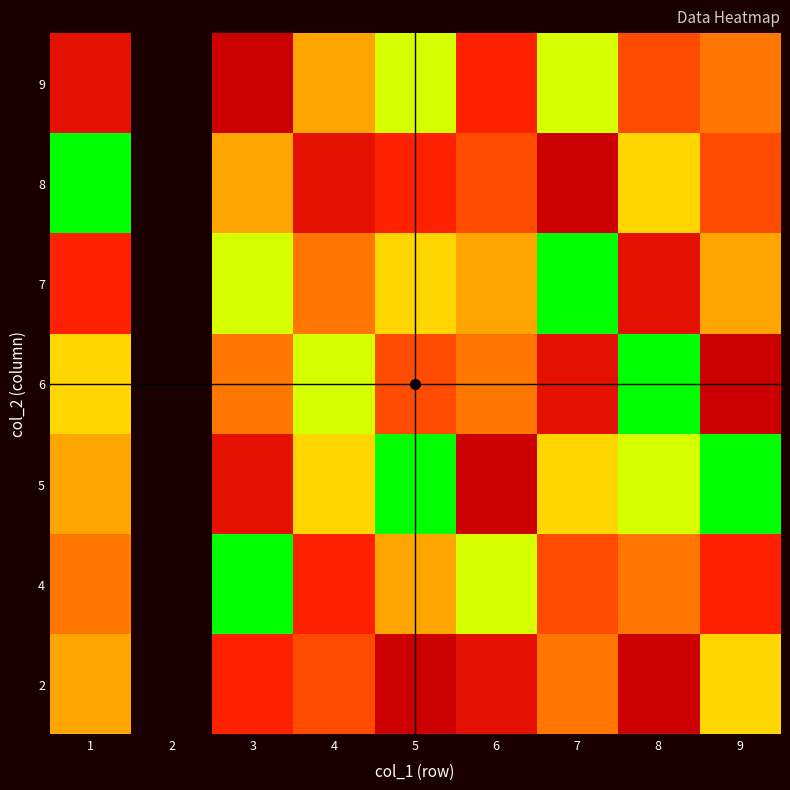

Which series has the widest spread of values?

5